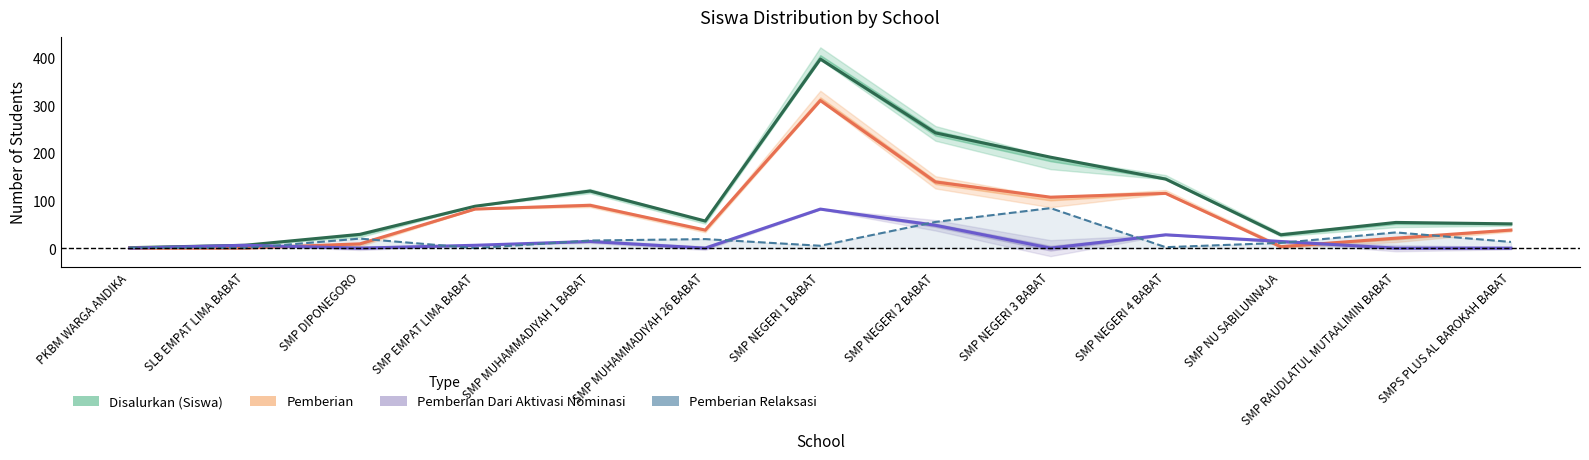

What is the total value across all series at SMP DIPONEGORO?

58